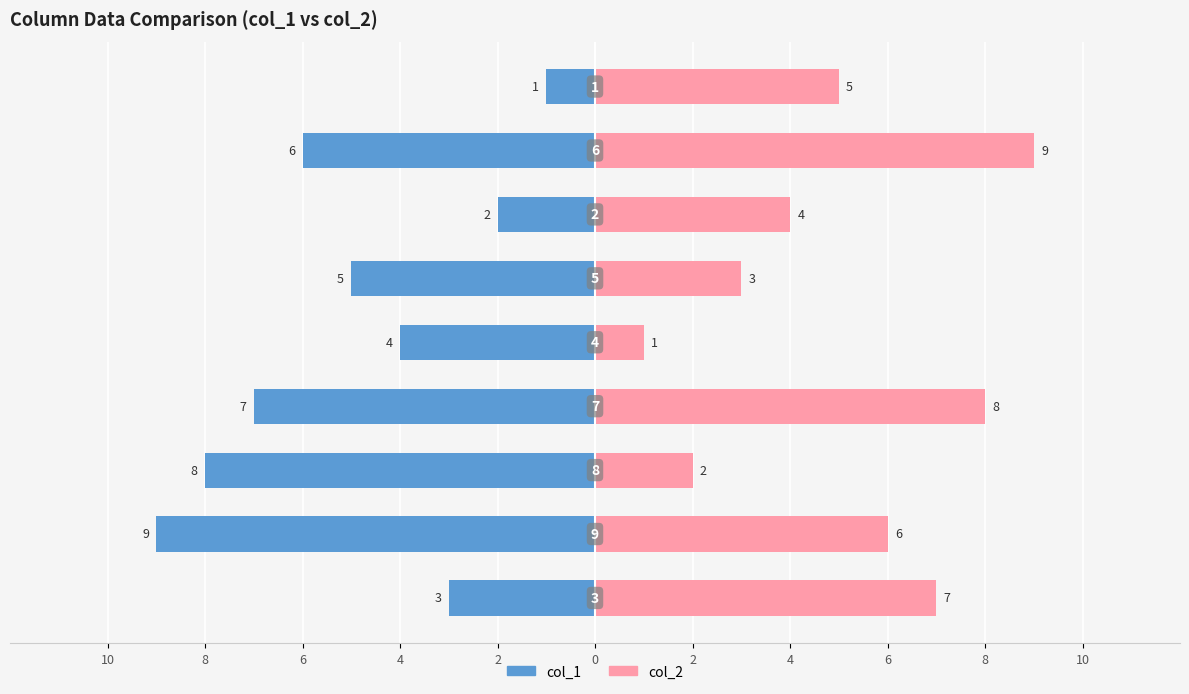

Are the bars grouped side by side (vs. stacked)?

Yes